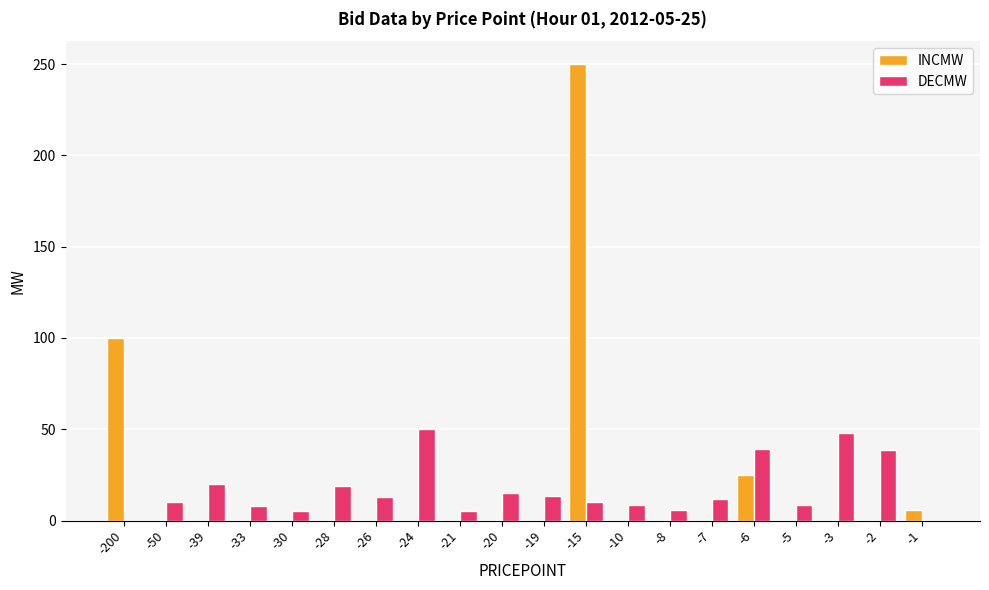

Does the chart contain stacked bars?

No